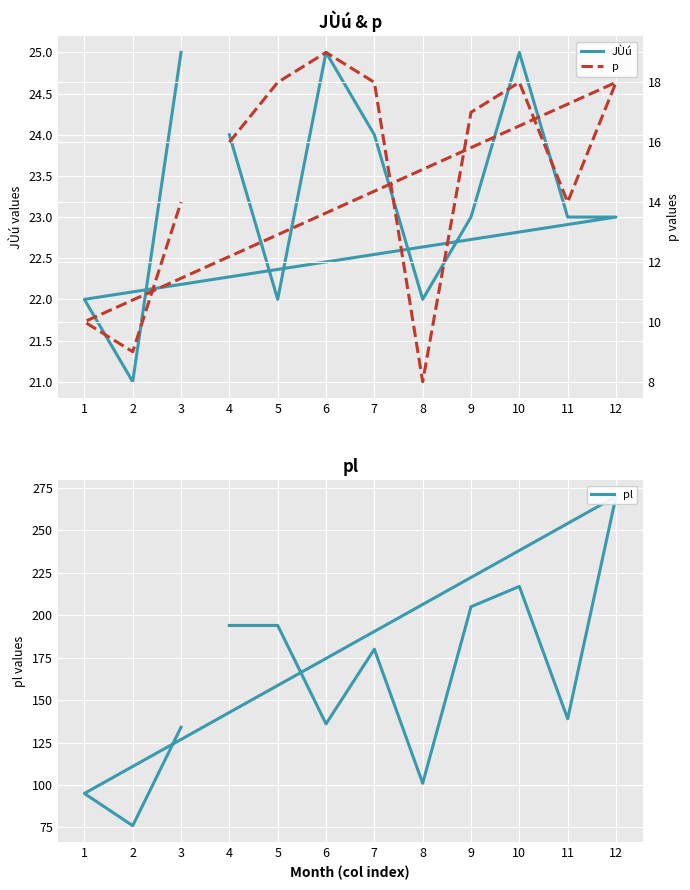

What are all the series names shown in the legend?

JÙú, pl, p